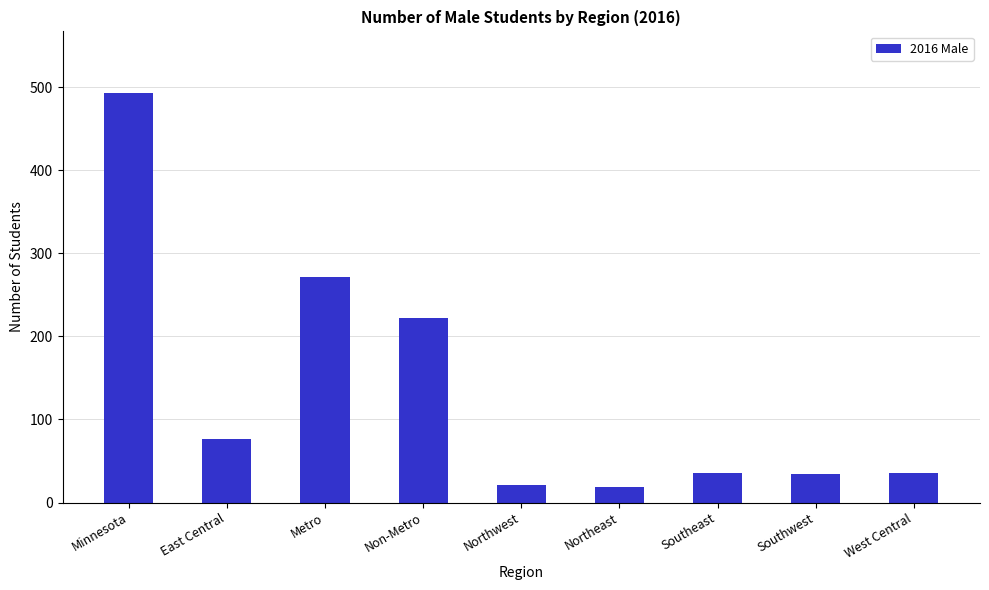

What is the change in value from Southeast to Southwest?

-1